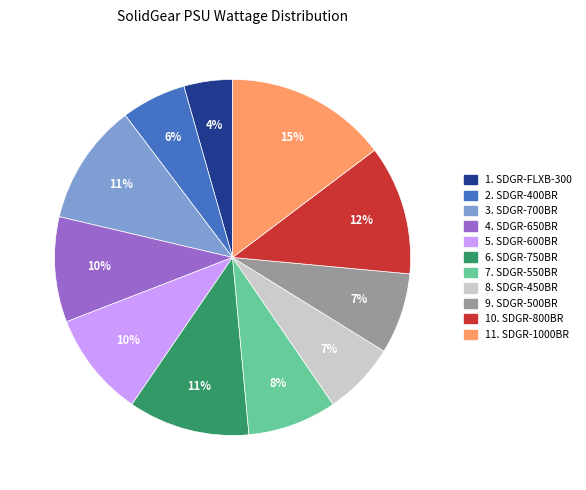

Is there a majority slice in this chart?

No